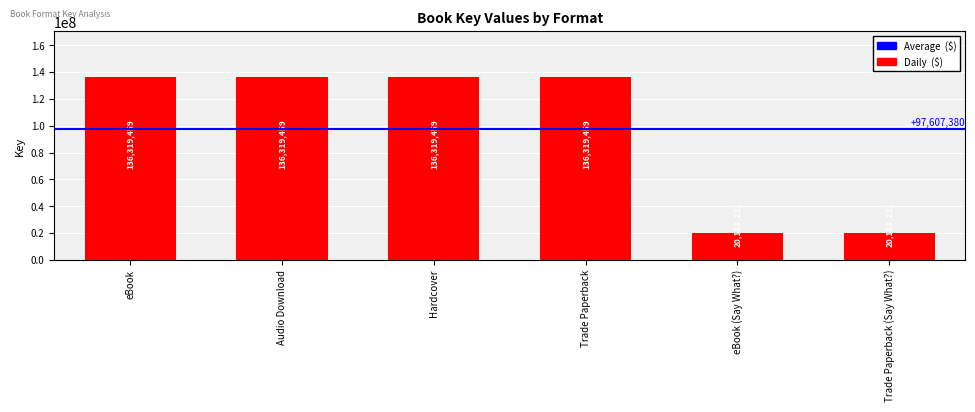

What is the sum of all values?

585644278